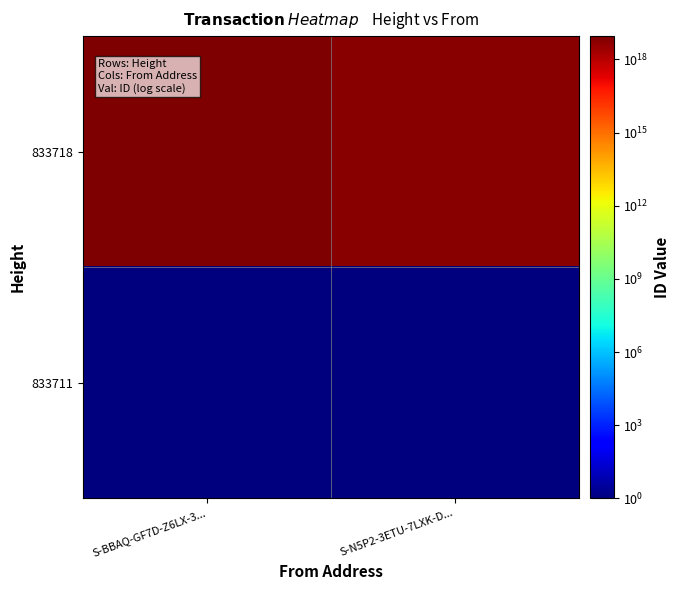

Reading left to right, transcribe all the data shown in this chart.

833718: S-BBAQ-GF7D-Z6LX-3...=8975313222081167360	S-N5P2-3ETU-7LXK-D...=5727266259544209408
833711: S-BBAQ-GF7D-Z6LX-3...=1	S-N5P2-3ETU-7LXK-D...=1